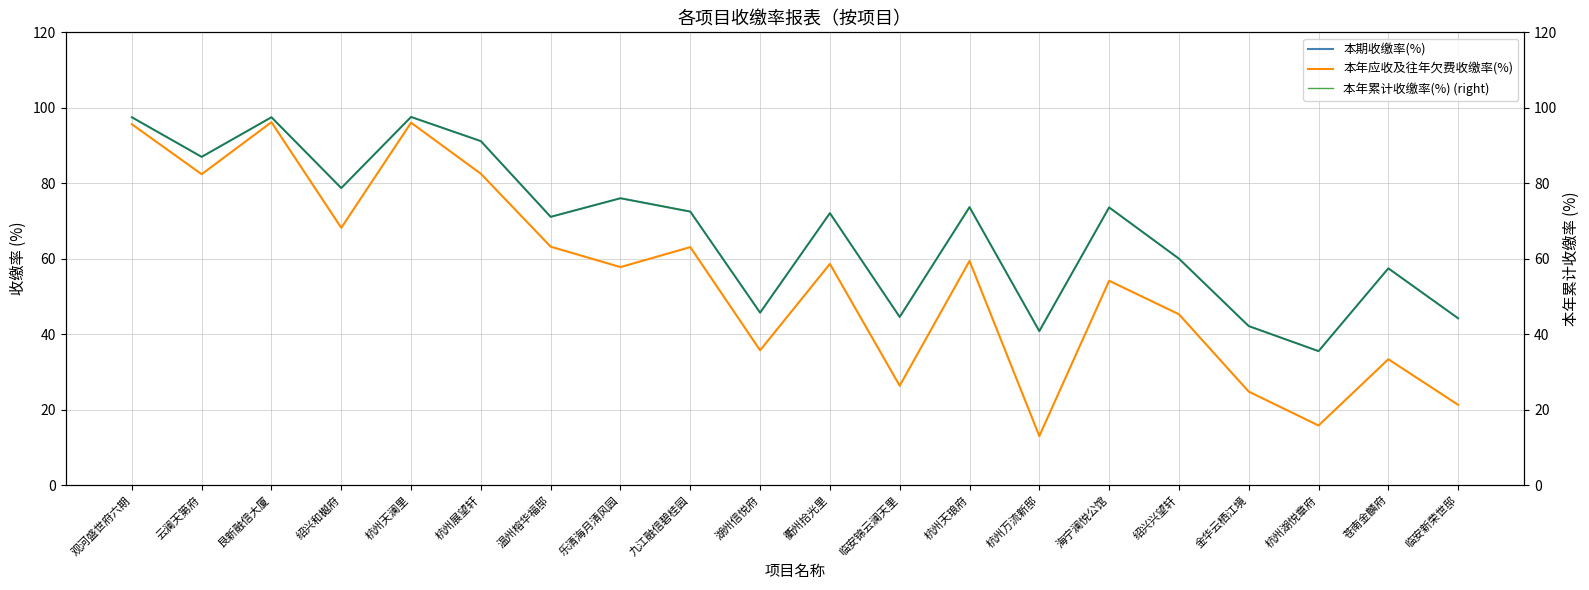

True or false: 本年累计收缴率(%) (right) has a value of 97.0 at 温州榕华福邸.

False